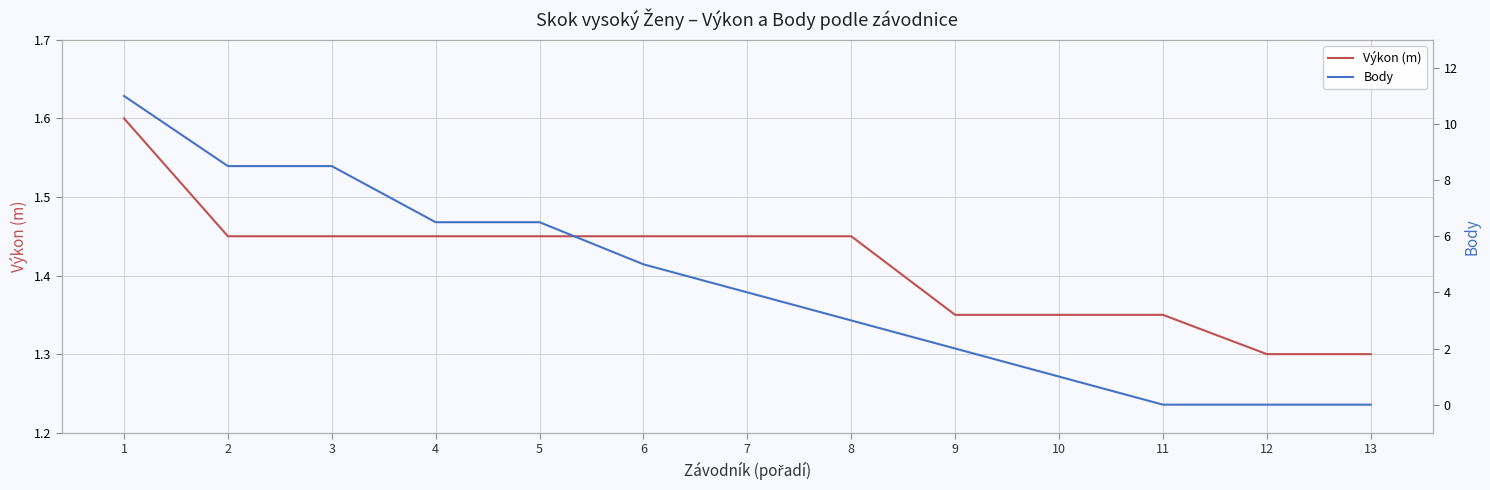

Does the chart display data point markers on the line(s)?

No